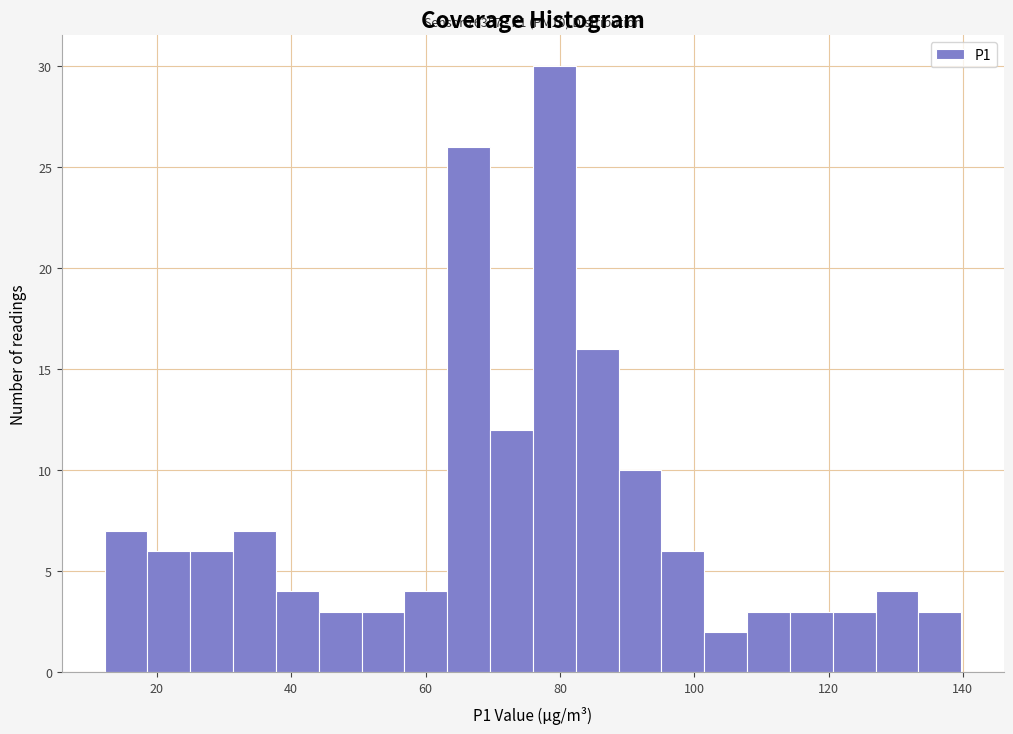

Read against the x-axis, roughly where is the centre of the tallest bar?

80